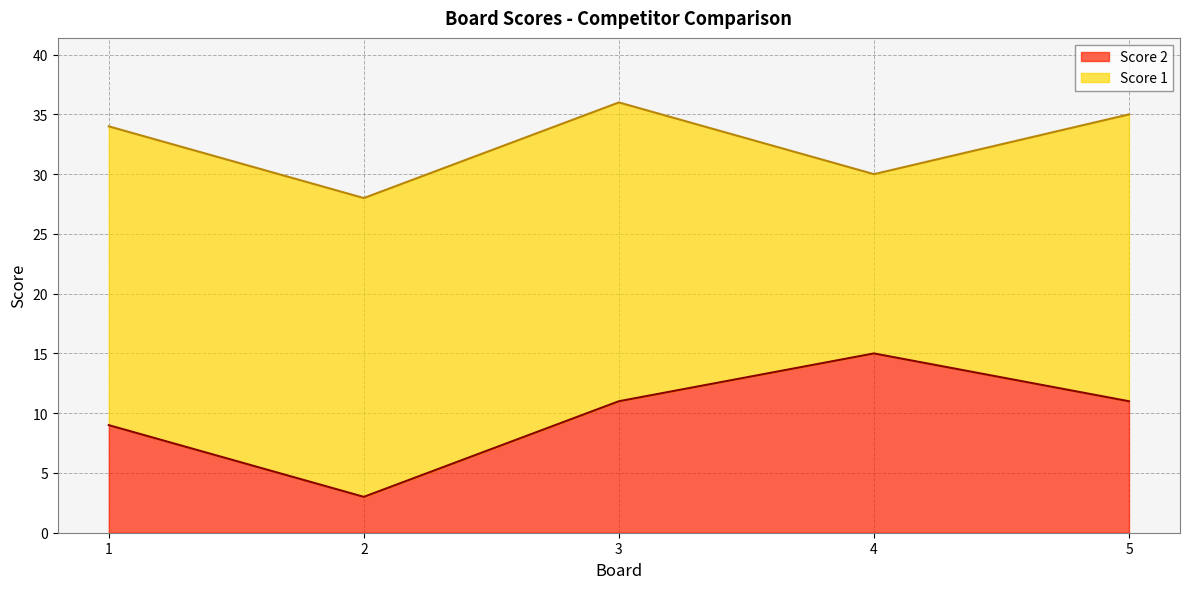

How many values are below 11?

2